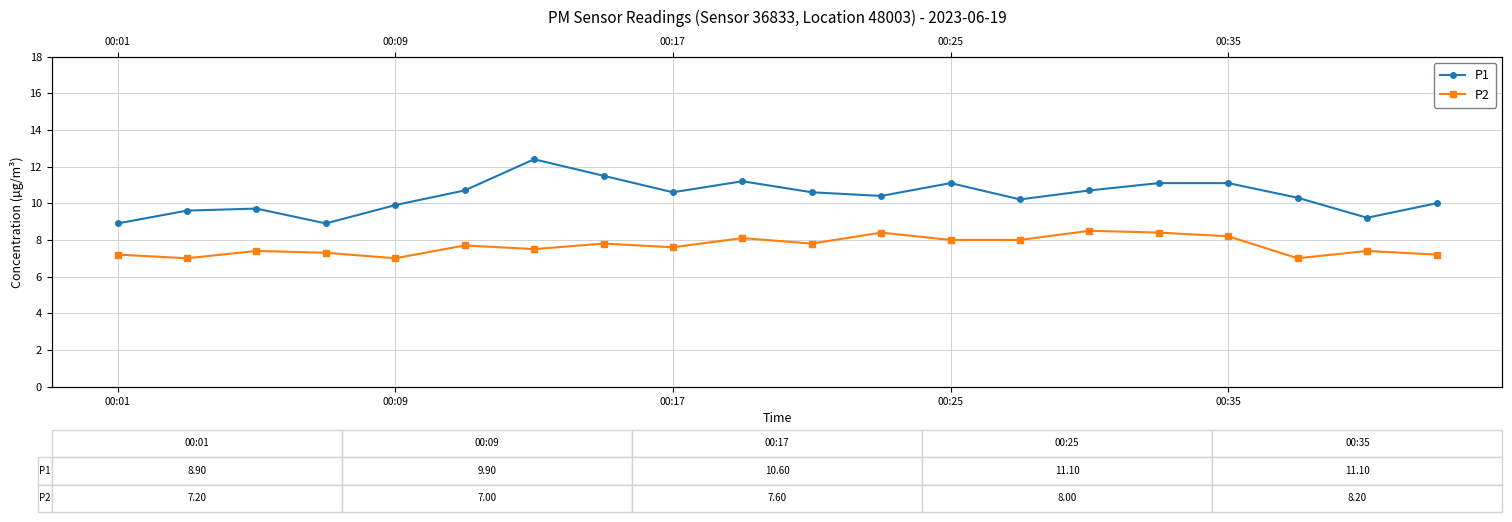

Which series has the largest range (max minus min)?

P1